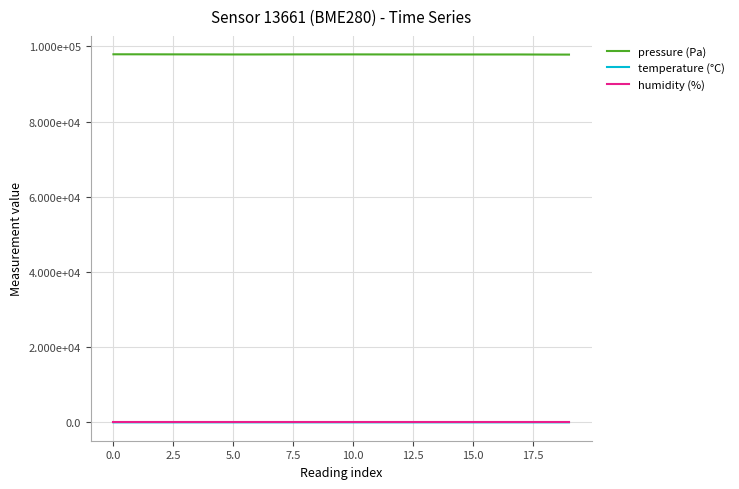

What are all the series names shown in the legend?

pressure (Pa), temperature (°C), humidity (%)